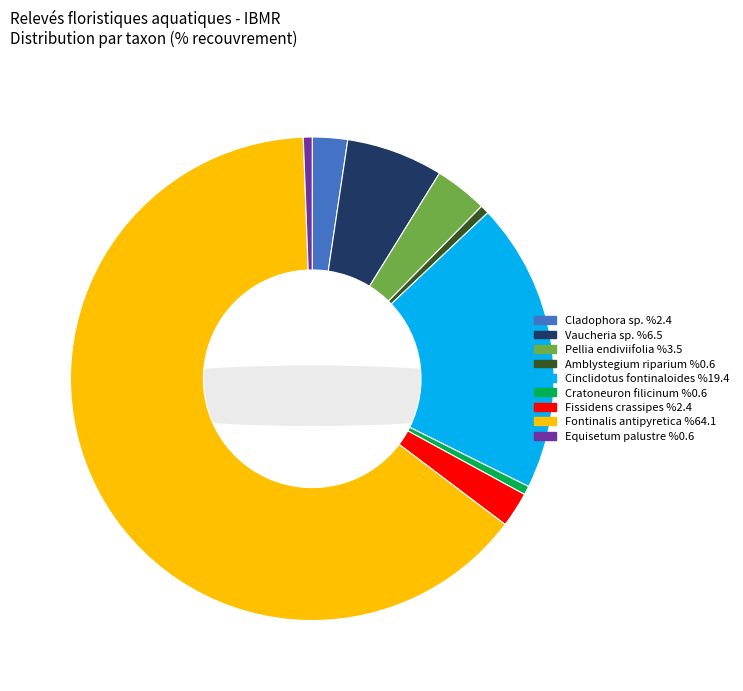

The Cladophora sp. slice represents 2% of the pie. True or false?

True